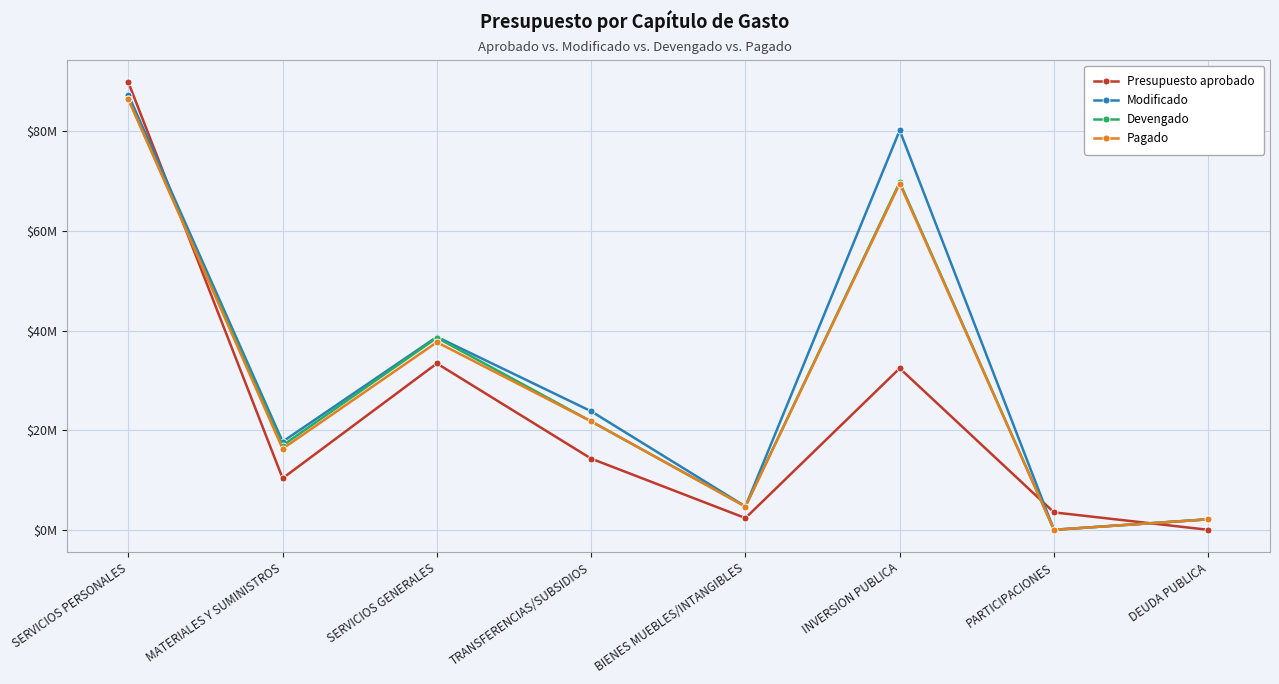

Reading left to right, transcribe all the data shown in this chart.

Presupuesto aprobado: 89802516.3	10338225.4	33392941.9	14286107.3	2350229.2	32414000.0	3500000.0	0.0
Modificado: 87287074.0	17693191.4	38726185.4	23792016.6	4680815.8	80167372.0	704.2	2106665.3
Devengado: 86418193.9	16917766.2	38549075.2	21761957.7	4680815.8	69749855.5	0.0	2106665.3
Pagado: 86418193.9	16269490.0	37654455.8	21761957.7	4672133.2	69473157.0	0.0	2106665.3